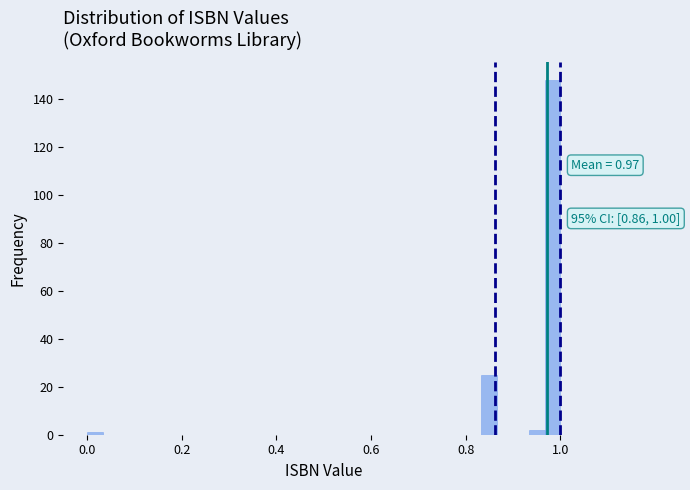

Read against the x-axis, roughly where is the centre of the tallest bar?

0.98